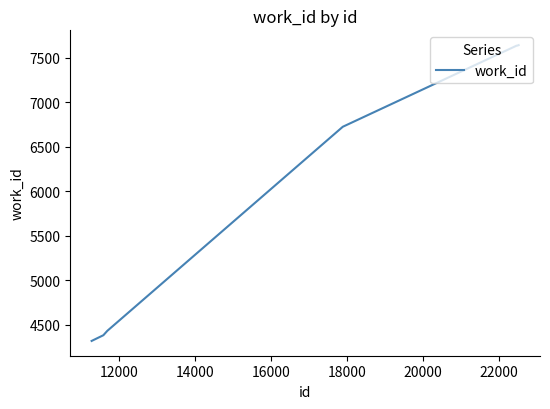

Does the chart have visible grid lines?

No